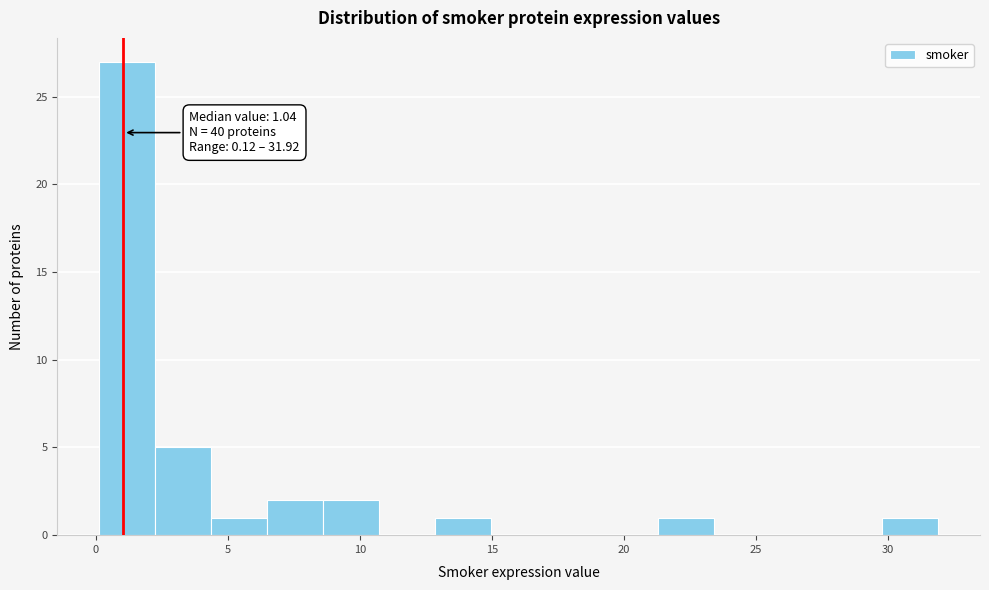

Which range on the x-axis has the tallest bar?

0.0 to 2.0